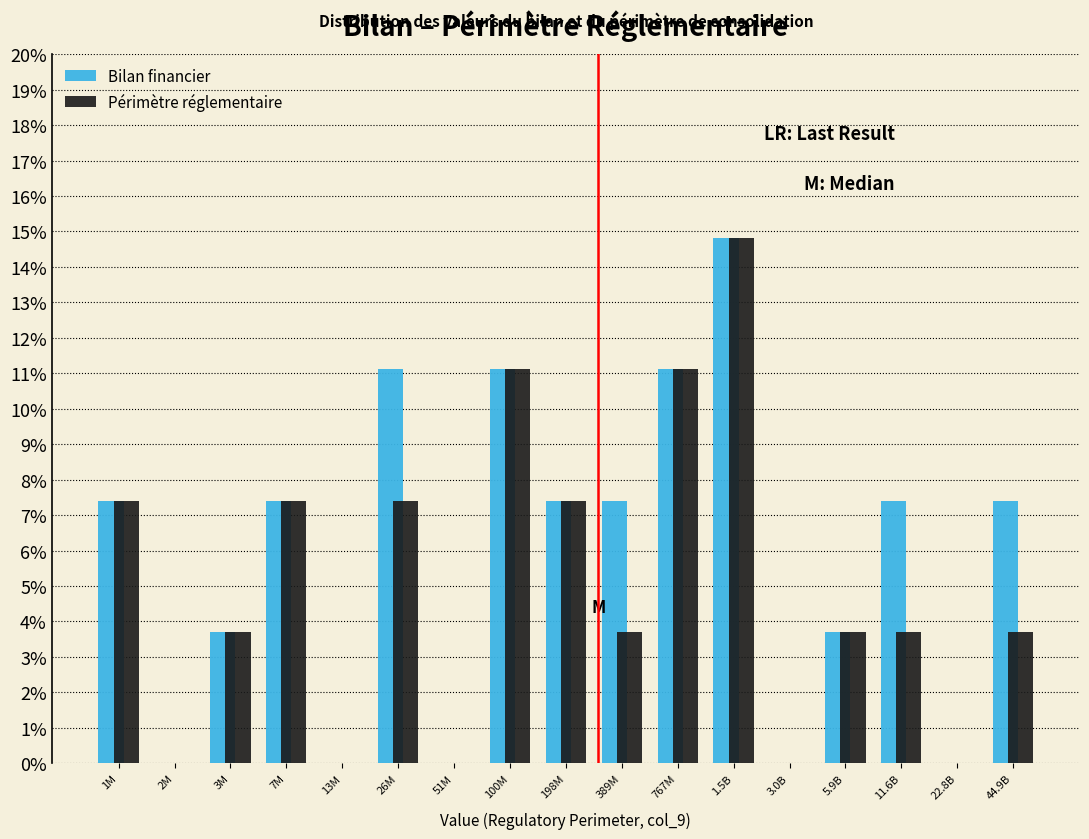

Is it true that Bilan financier equals 10.2 at 198M?

False